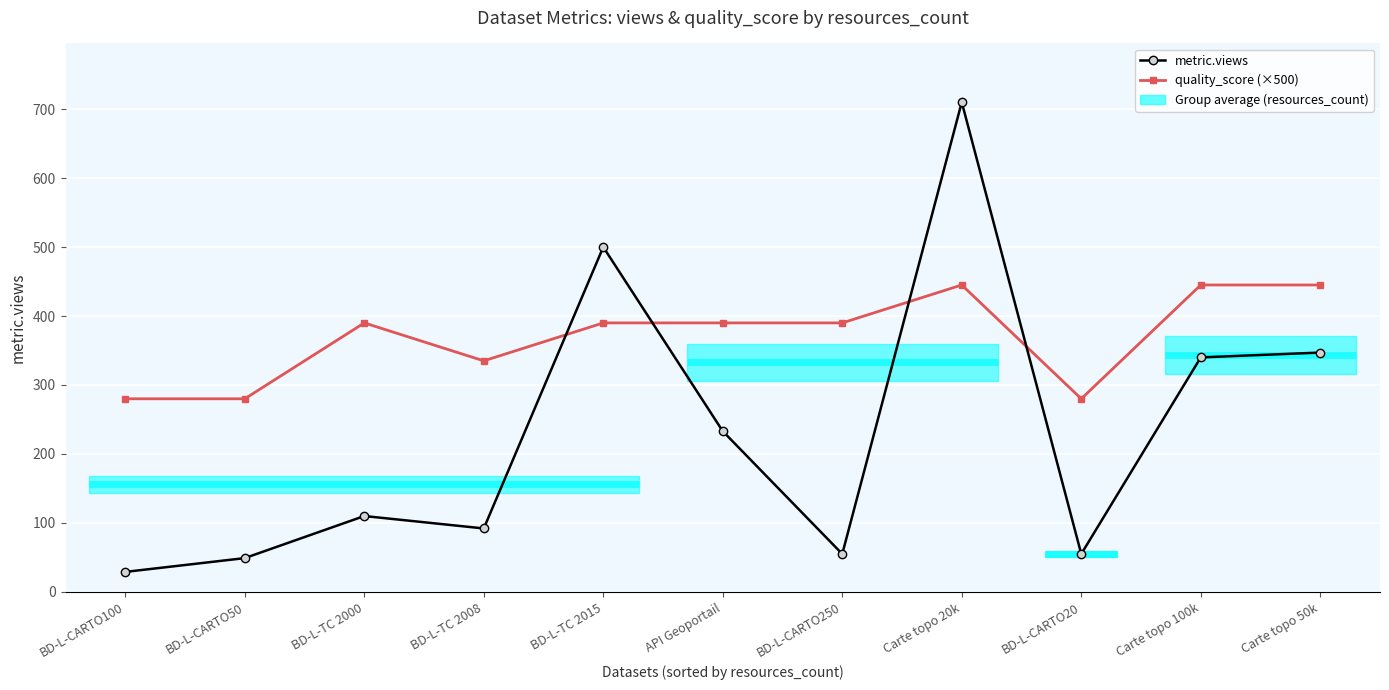

How many quality_score (×500) values are between 280 and 445?

11